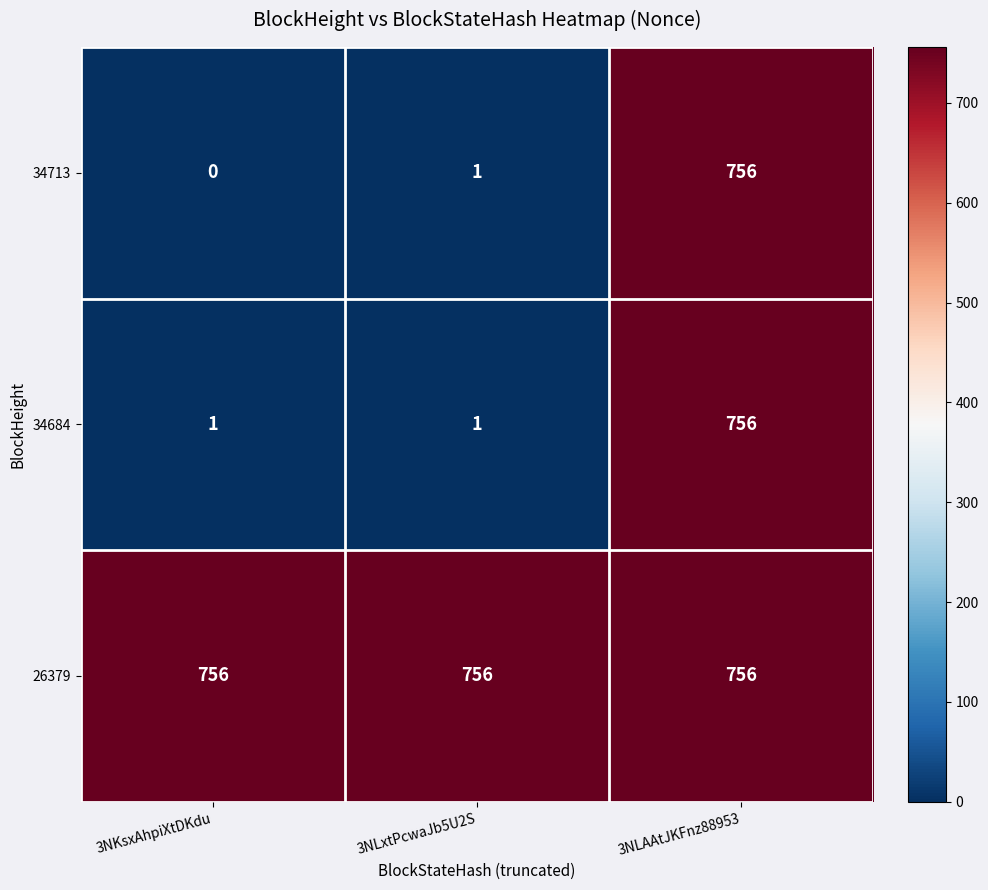

At which category does the chart reach its minimum across all series?

3NKsxAhpiXtDKdu